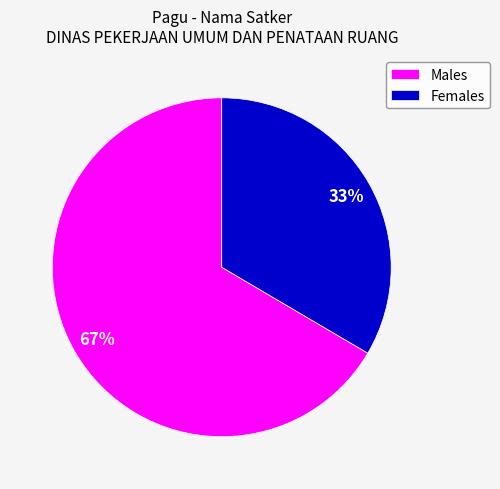

Is there any slice that represents more than half of the pie?

Yes